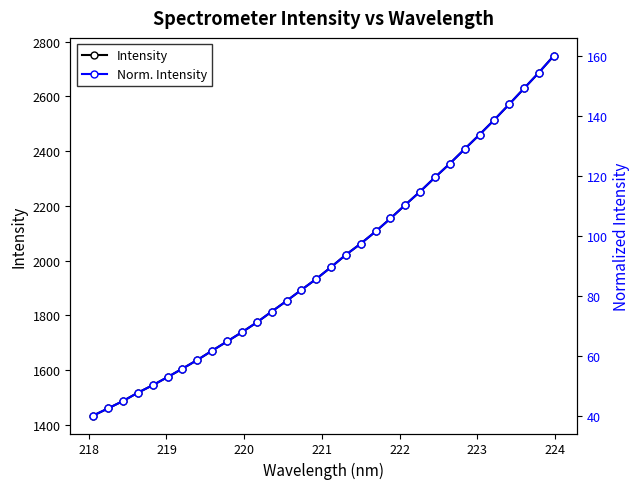

What are all the series names shown in the legend?

Intensity, Norm. Intensity